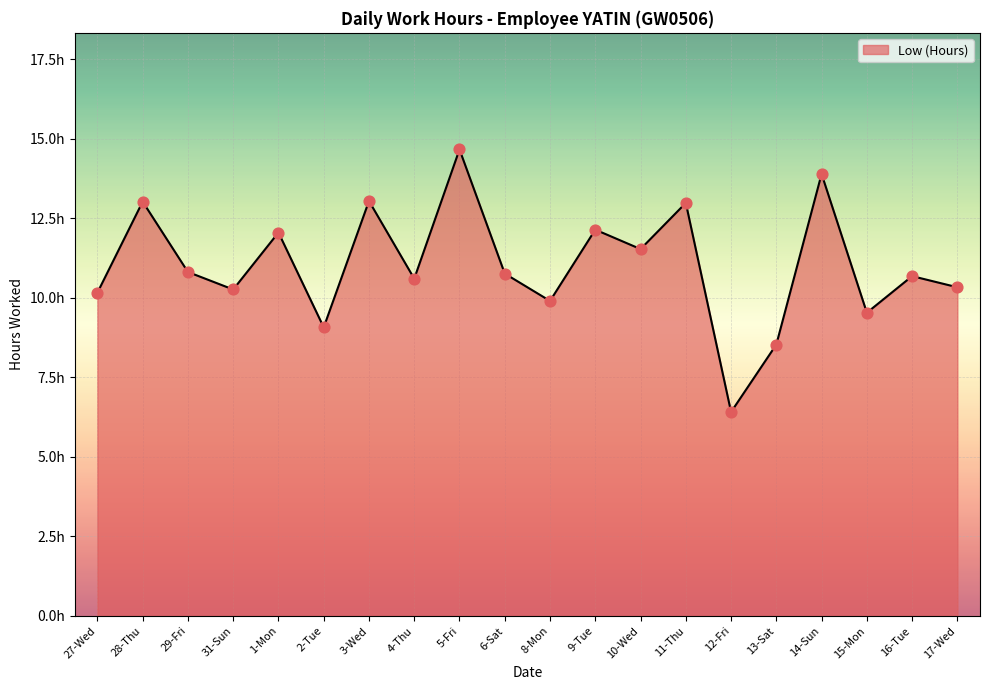

Does the chart have visible grid lines?

Yes